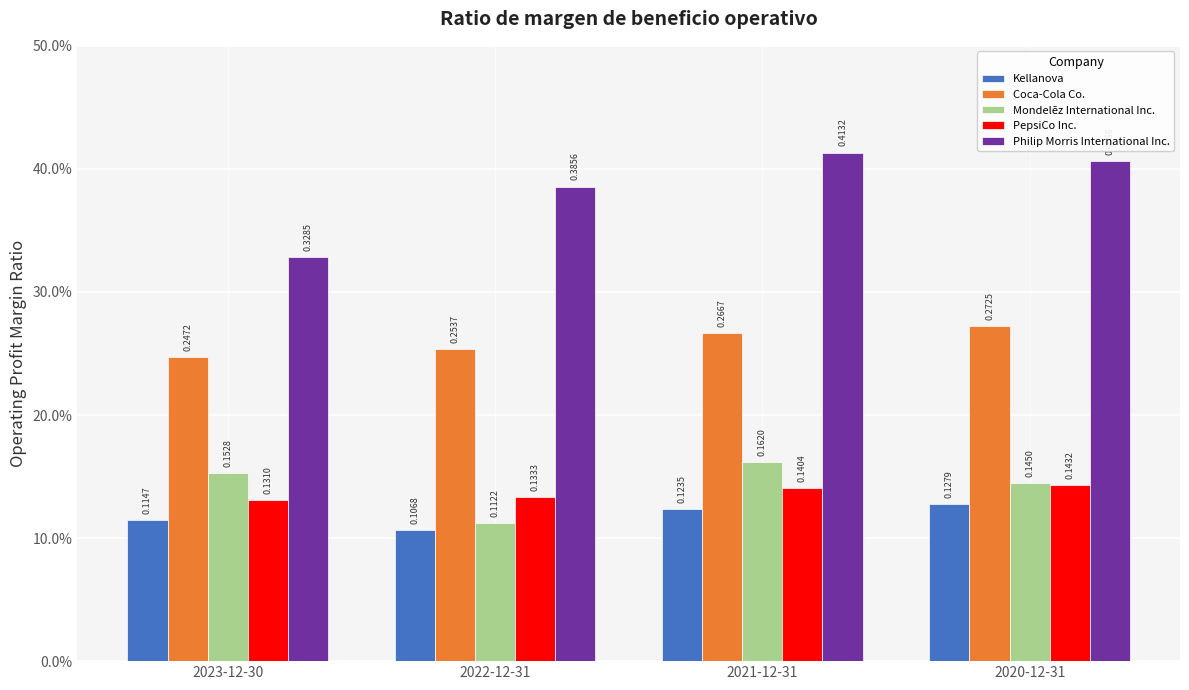

Reading left to right, transcribe all the data shown in this chart.

Kellanova: 0.1	0.1	0.1	0.1
Coca-Cola Co.: 0.2	0.3	0.3	0.3
Mondelēz International Inc.: 0.2	0.1	0.2	0.1
PepsiCo Inc.: 0.1	0.1	0.1	0.1
Philip Morris International Inc.: 0.3	0.4	0.4	0.4